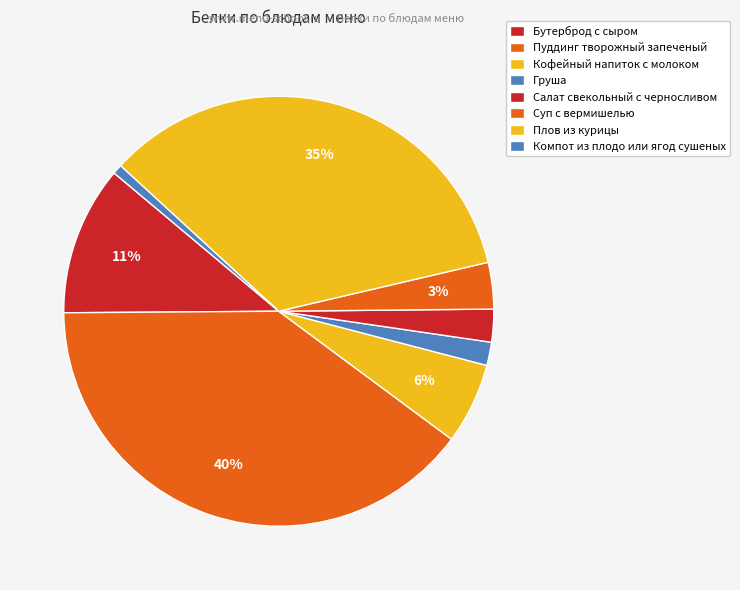

Is the sum of Салат свекольный с черносливом and Пуддинг творожный запеченый greater than half?

No